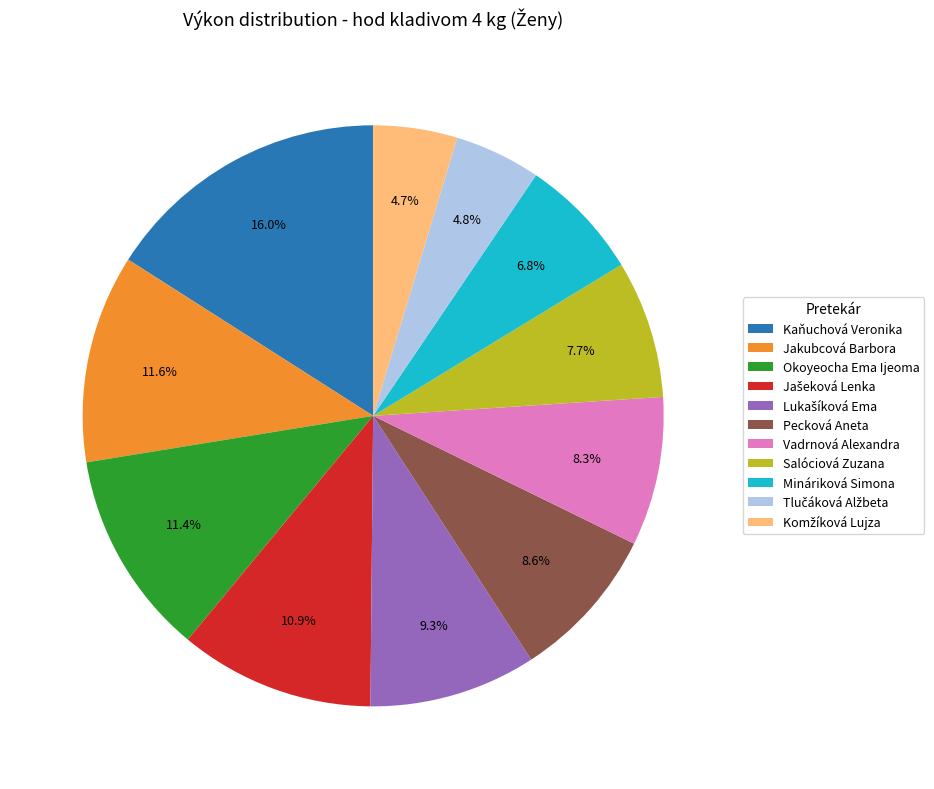

How many slices are in this pie chart?

11